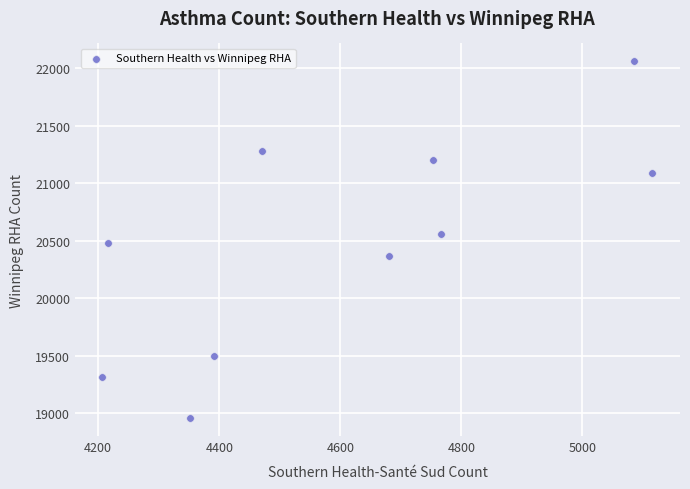

What is the range of X values (max minus min)?

909